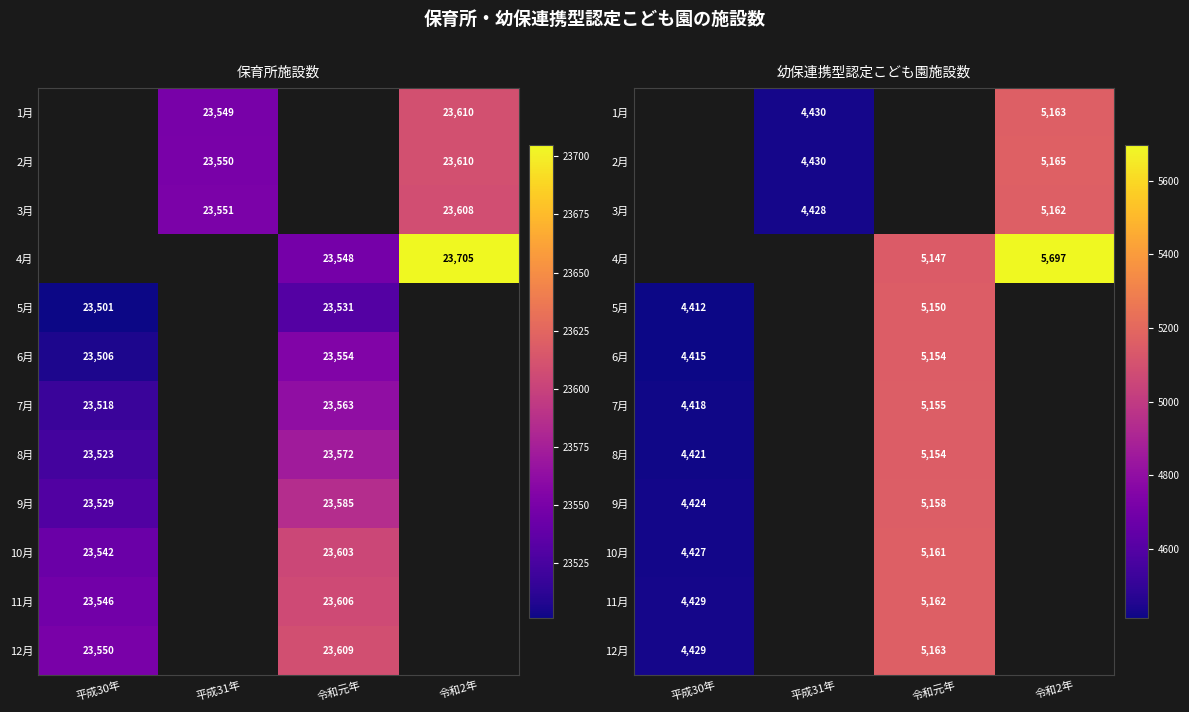

True or false: 12月 has a value of 950.6 at 平成30年.

False